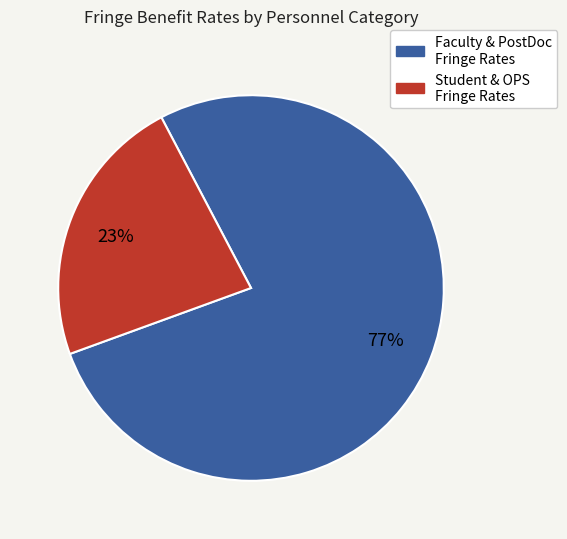

To the nearest percent, what is the difference between the largest and smallest slice percentages?

54%